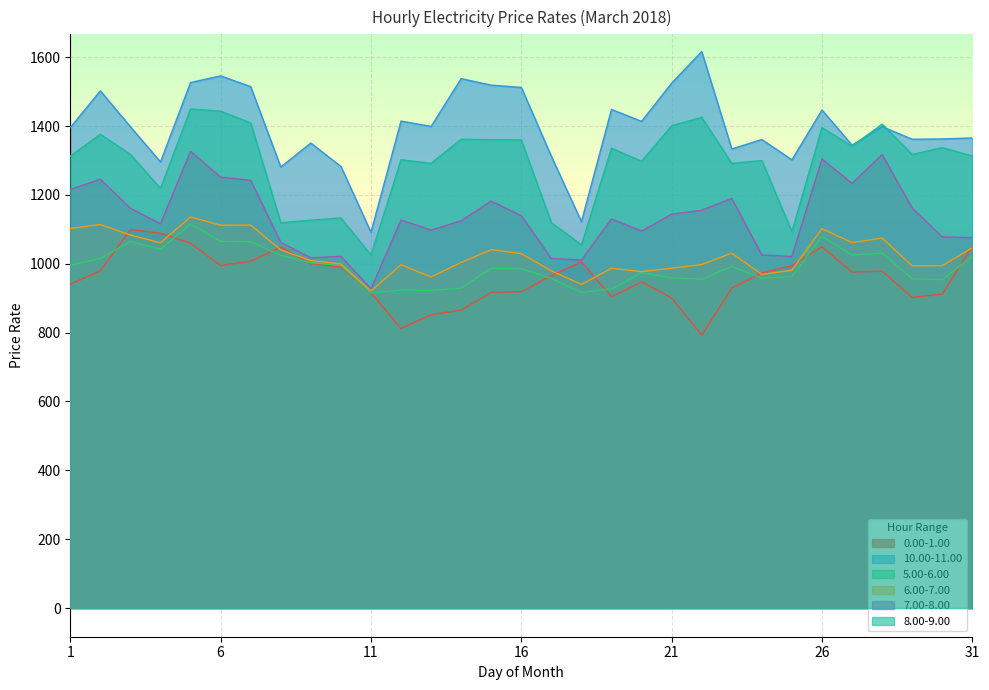

List the labels in order of 7.00-8.00 value, largest first.

5, 28, 26, 6, 2, 7, 27, 1, 23, 15, 29, 3, 22, 21, 16, 19, 12, 14, 4, 13, 20, 30, 31, 8, 24, 10, 25, 9, 17, 18, 11